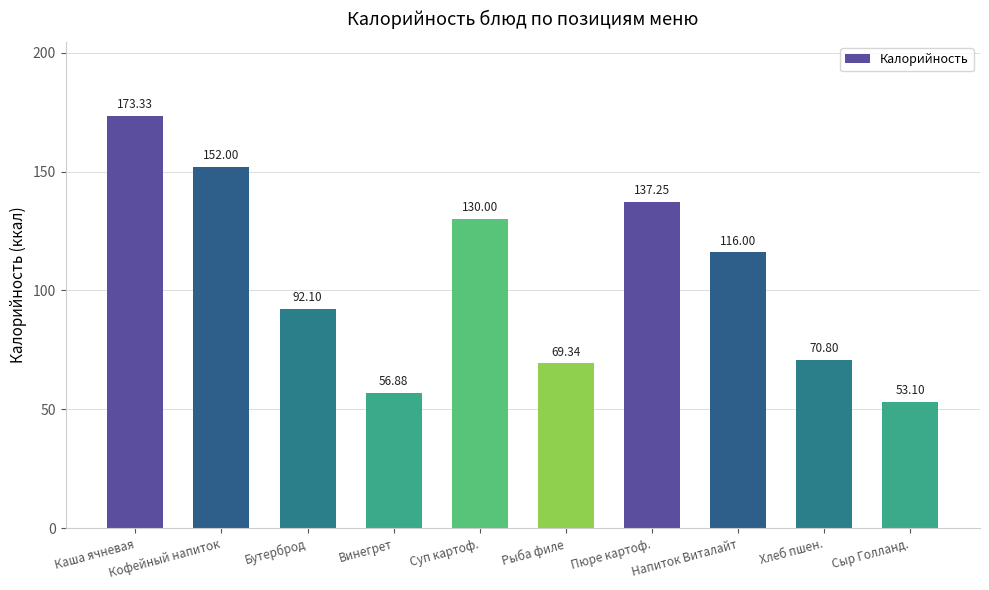

What is the ratio of the value at Бутерброд to the value at Сыр Голланд.?

1.7